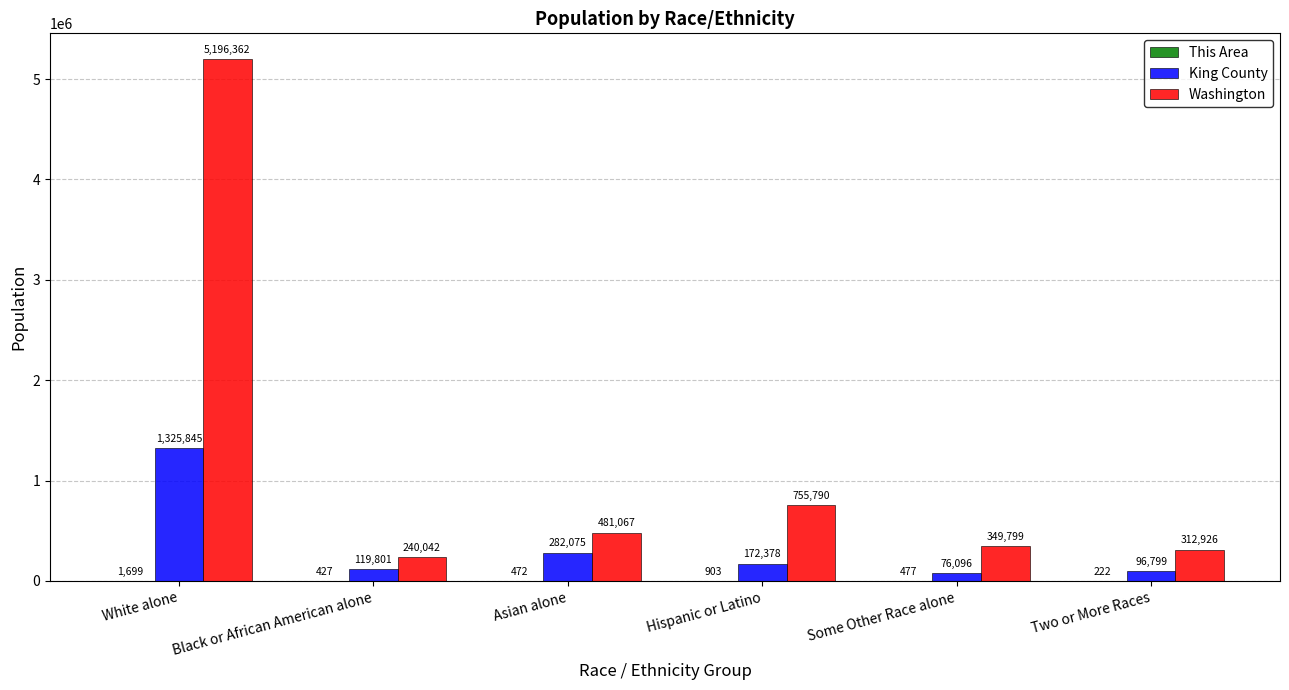

What is the total value across all series at Asian alone?

763614